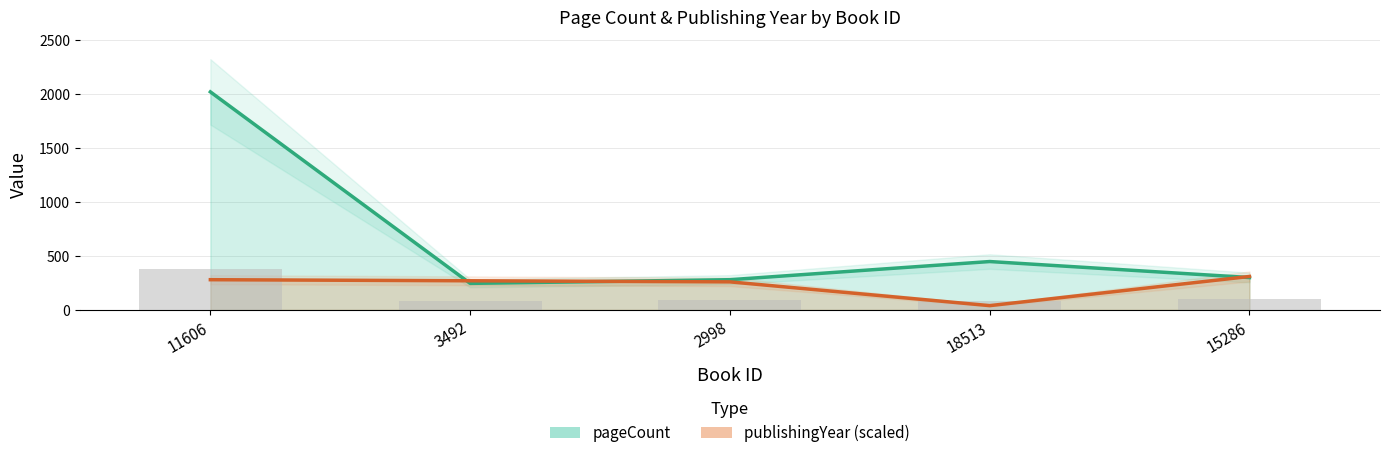

Where is publishingYear nearest to the value 175?

2998